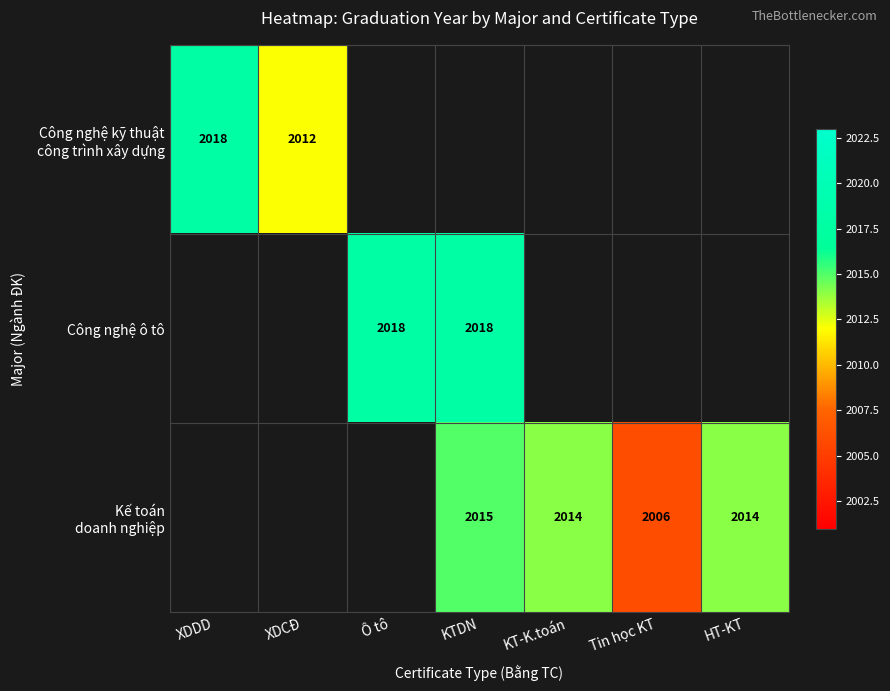

What is the difference between the maximum and minimum values in the Công nghệ kỹ thuật công trình xây dựng series?

6.0